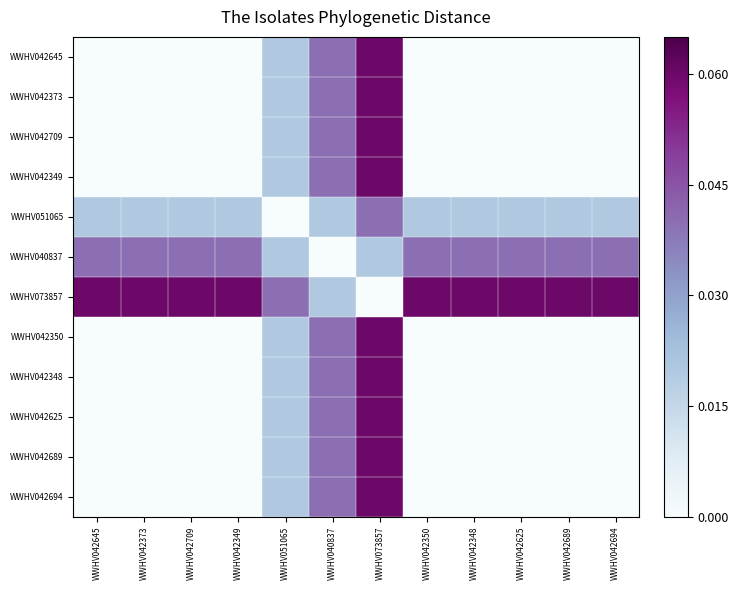

List the series in order of their peak value, lowest first.

WWHV051065, WWHV040837, WWHV042645, WWHV042373, WWHV042709, WWHV042349, WWHV073857, WWHV042350, WWHV042348, WWHV042625, WWHV042689, WWHV042694